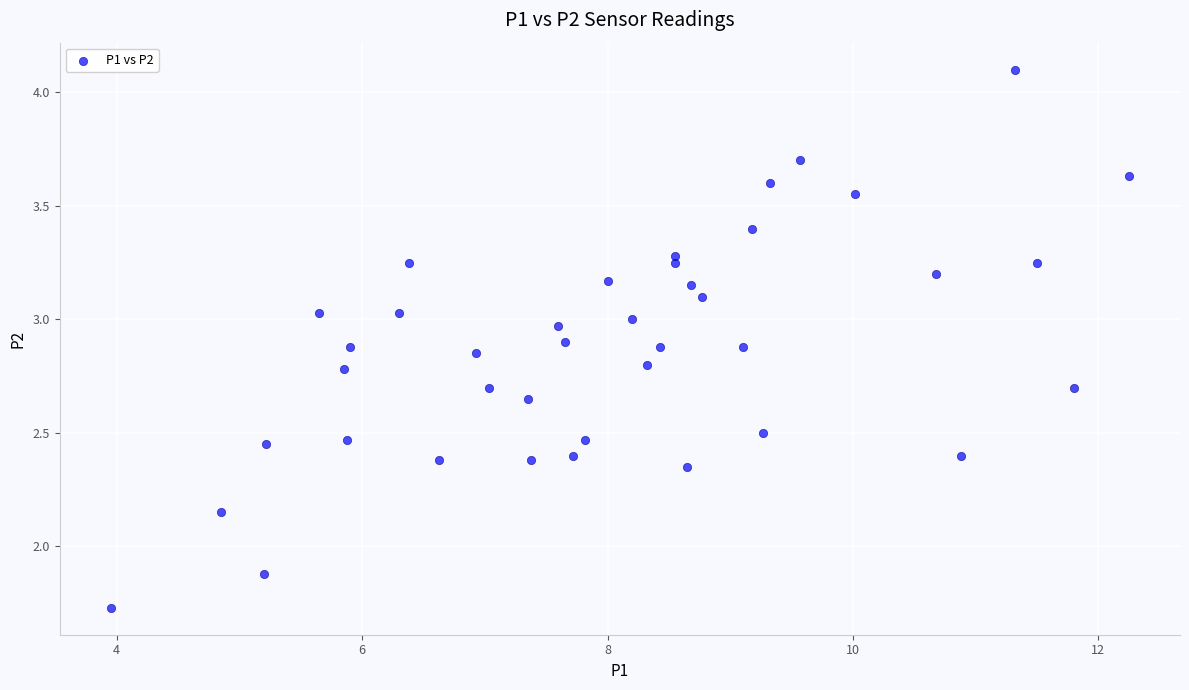

What Y value in the scatter plot is closest to 2?

1.9